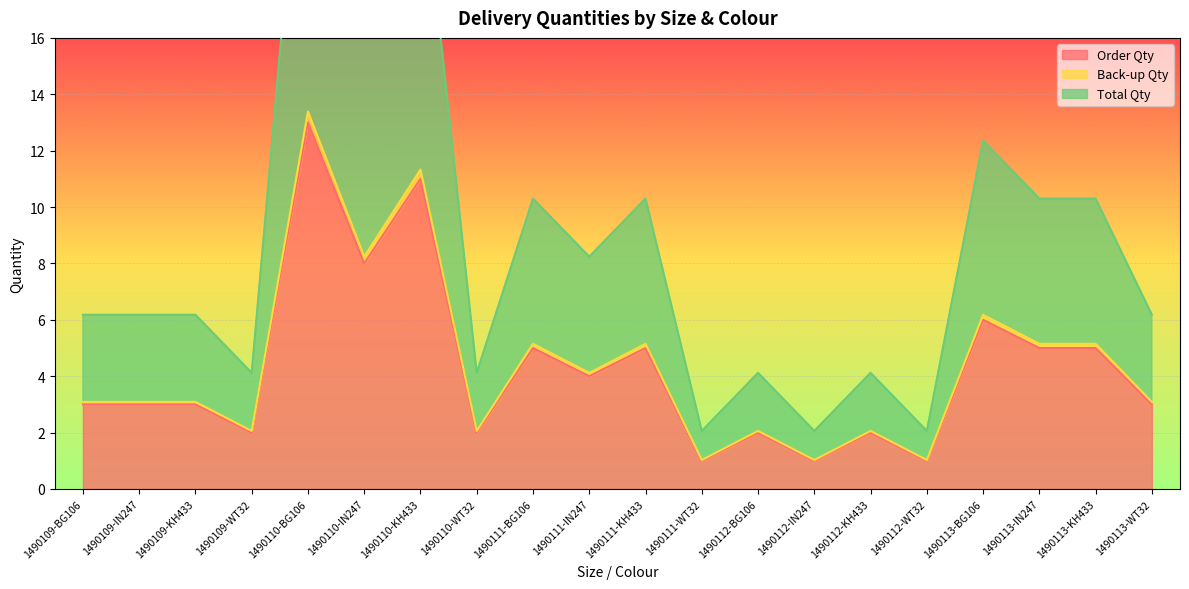

What is the total value across all series at 1490113-IN247?

20.5